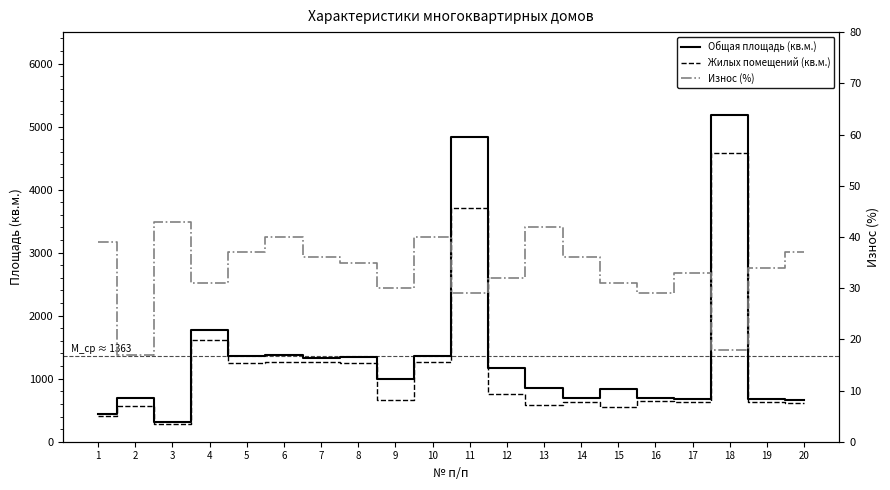

Is this an area chart (filled region under the line)?

No